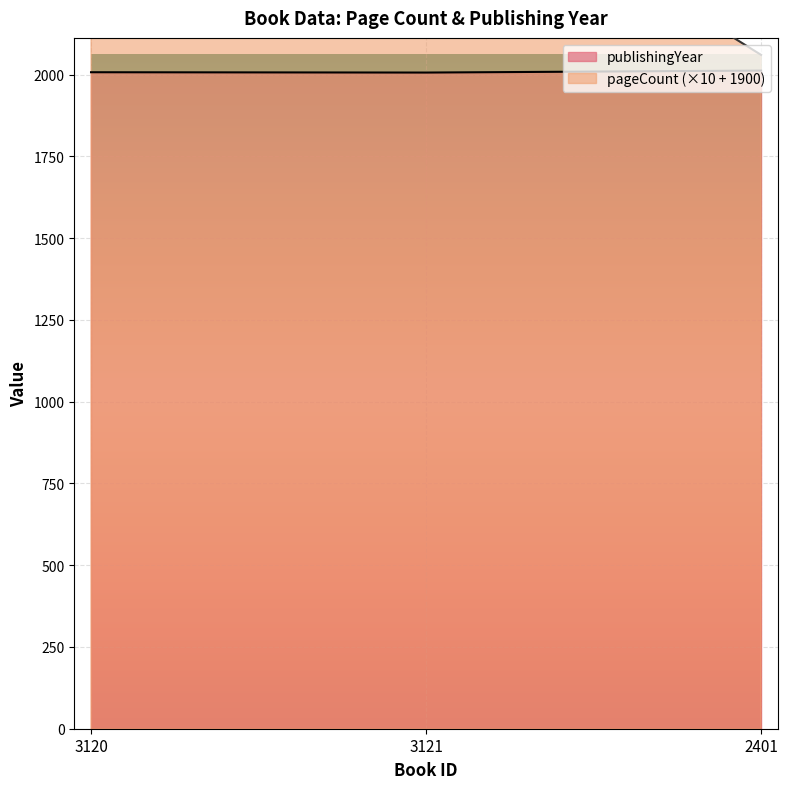

Rank the series at 3120 from lowest to highest value.

publishingYear, pageCount